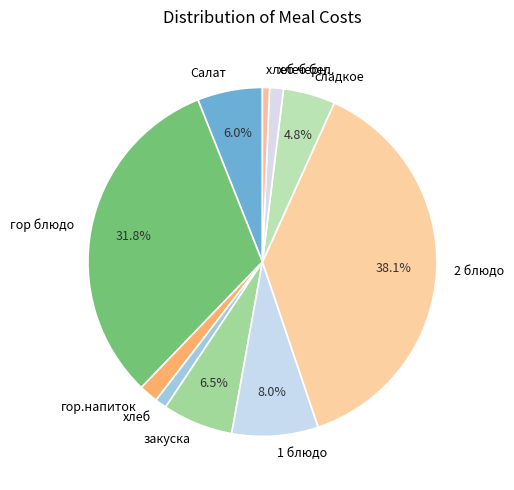

Approximately how many times larger is the value at гор блюдо compared to сладкое?

6.6